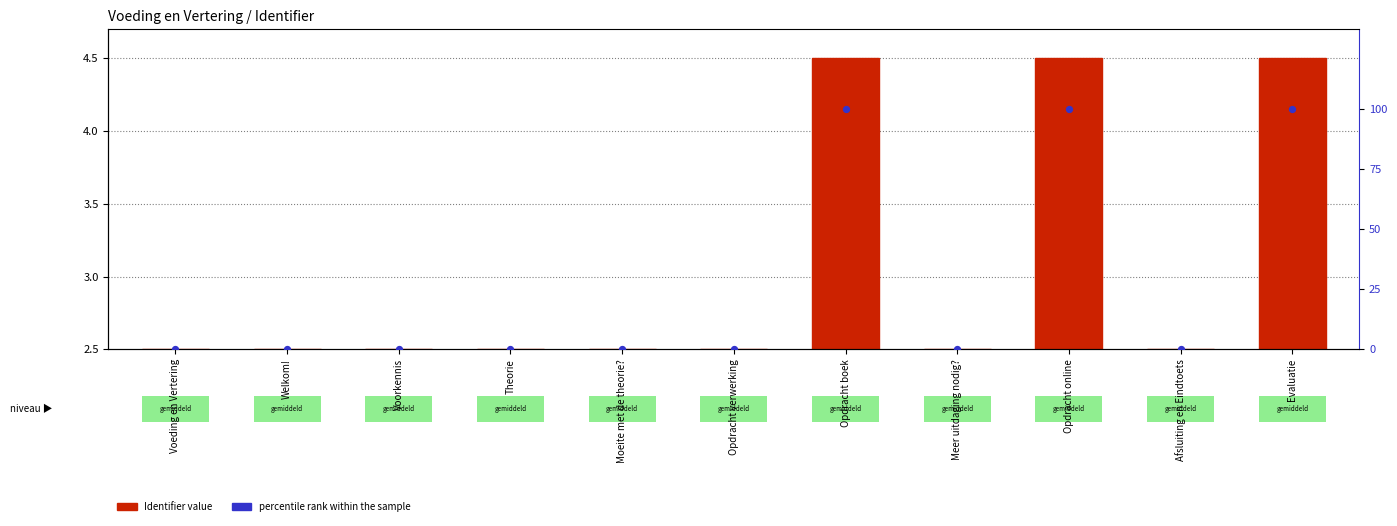

Which series reaches the maximum Y coordinate?

percentile rank within the sample